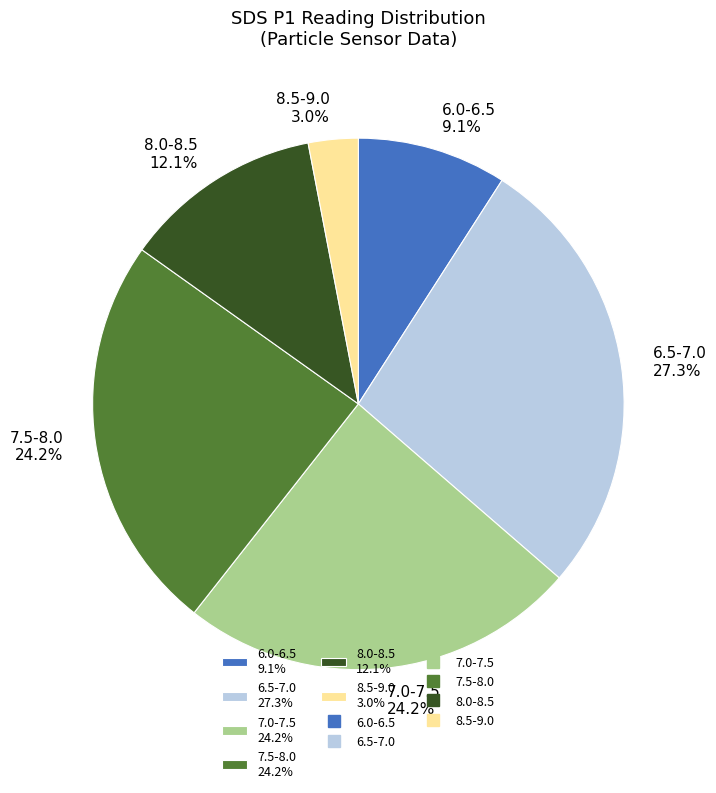

Does 8.0-8.5 12.1% account for over 50% of the chart?

No